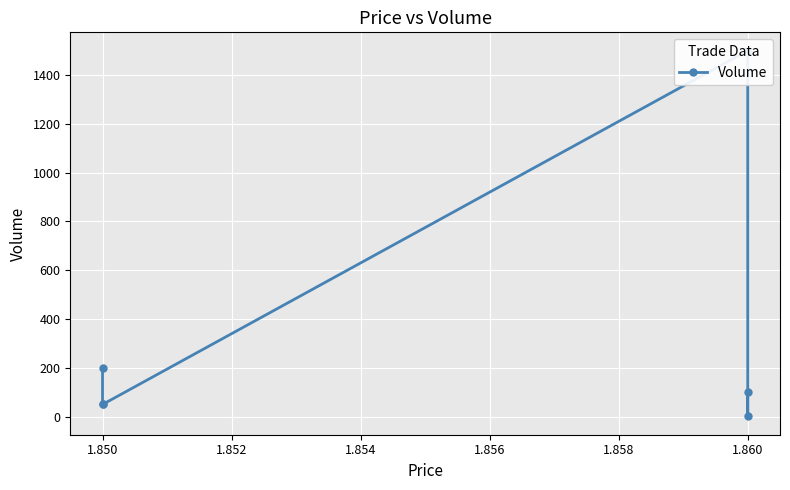

What is the value of the 2nd point from the left?

52